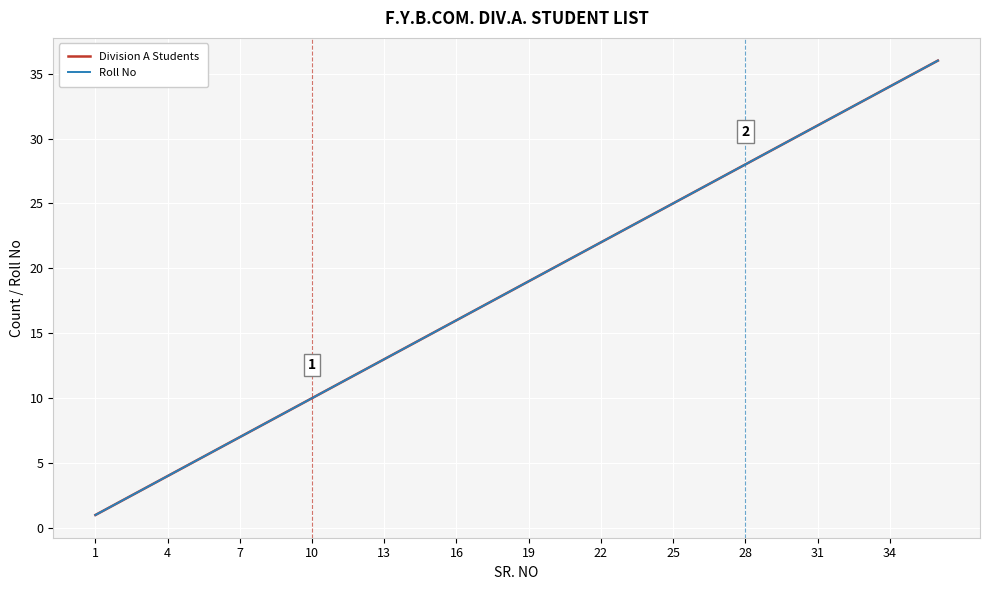

True or false: Roll No and Division A Students cross at least once.

False